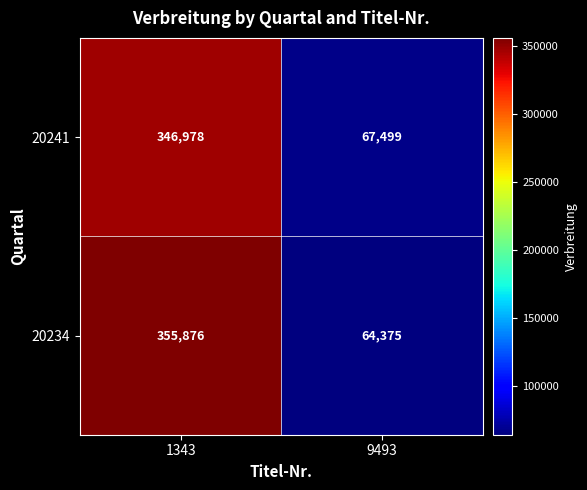

How many data points does each series have?

2